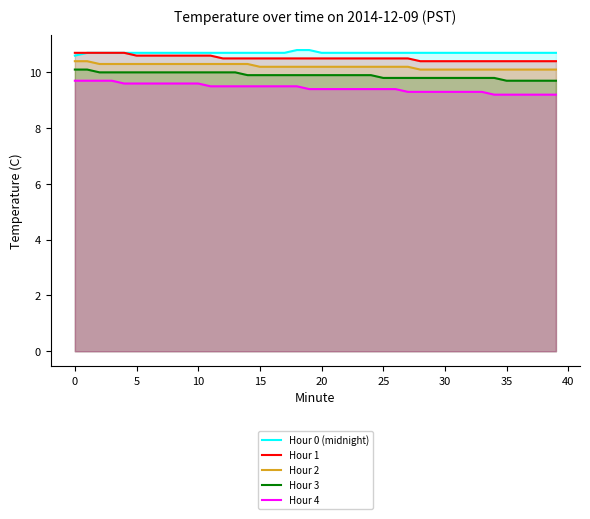

What is the label of the 3rd point from the right?

37